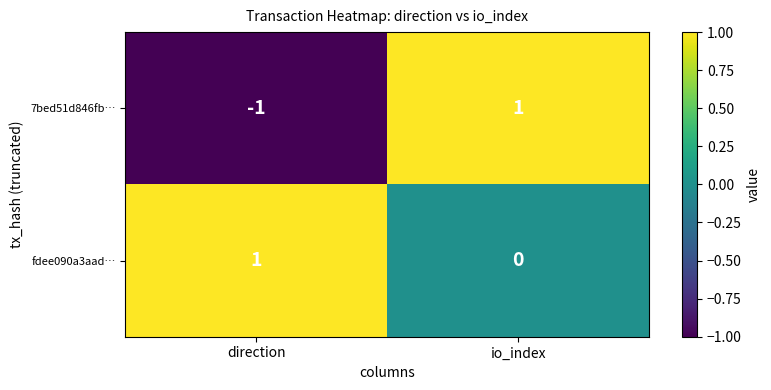

Reading left to right, extract all data points from this chart.

7bed51d846fb…: -1	1
fdee090a3aad…: 1	0